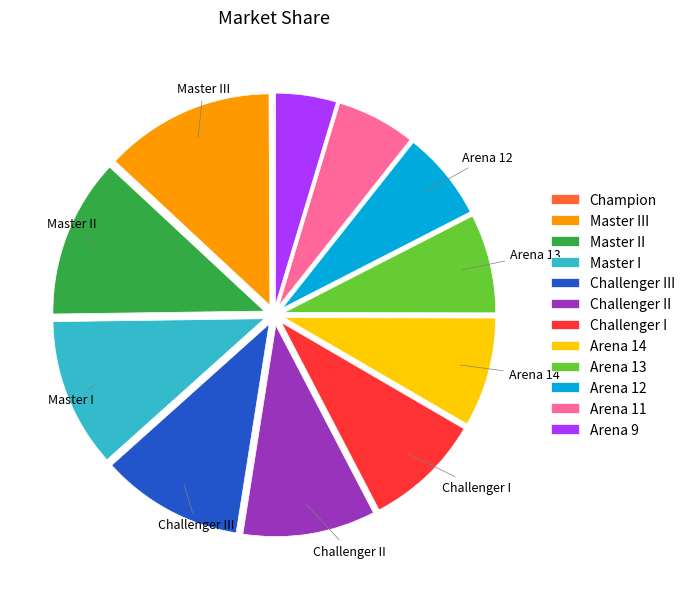

Does any single category account for the majority?

No